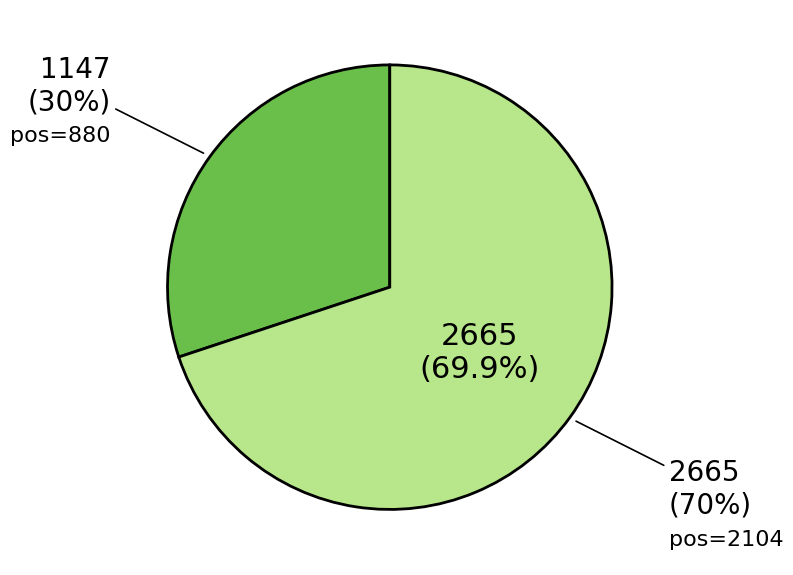

What percentage is the 2104 slice, to the nearest percent?

70%